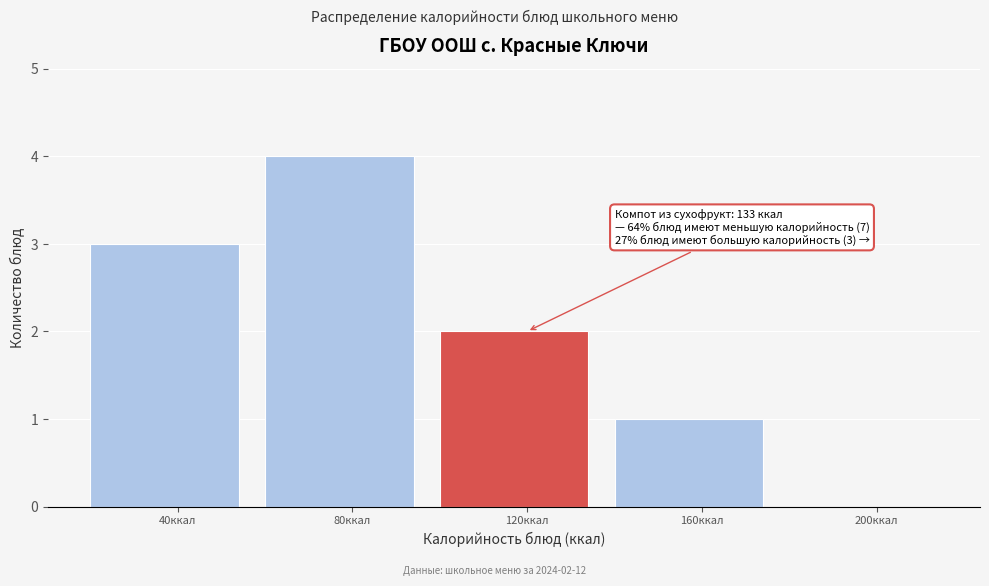

Reading left to right, transcribe all the data shown in this chart.

40ккал=3	80ккал=4	120ккал=2	160ккал=1	200ккал=0